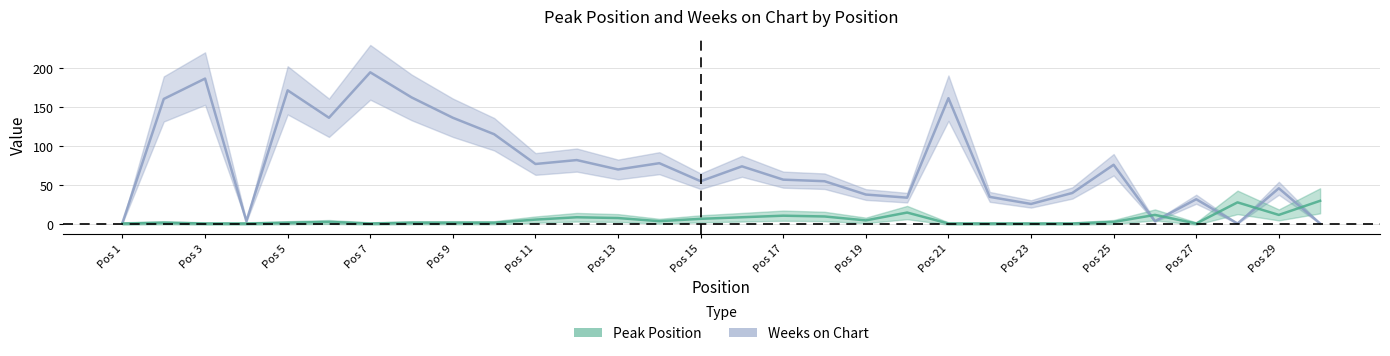

What is the value of the Peak Position point at the 6th from the left?

3